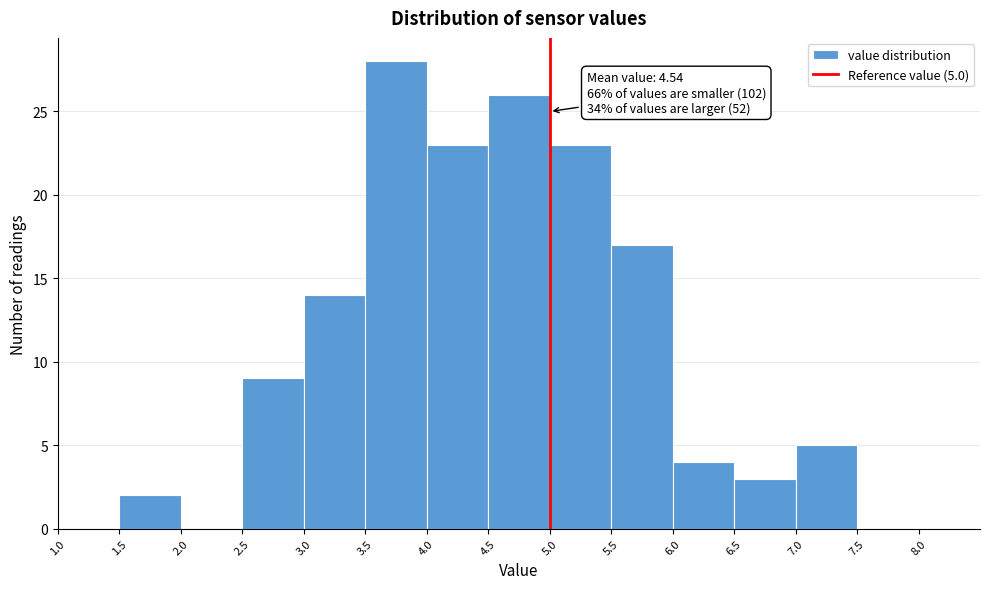

Over which range of the x-axis is the bar tallest?

3.5 to 4.0